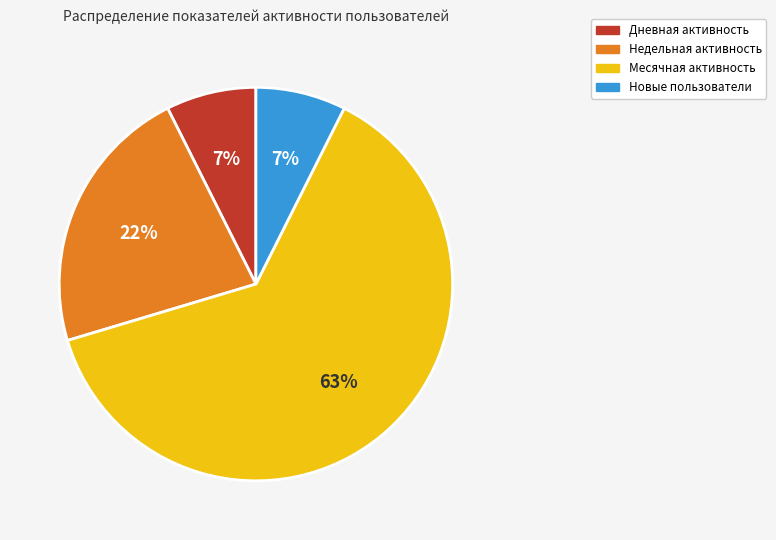

To the nearest percent, what portion does Недельная активность represent?

22%